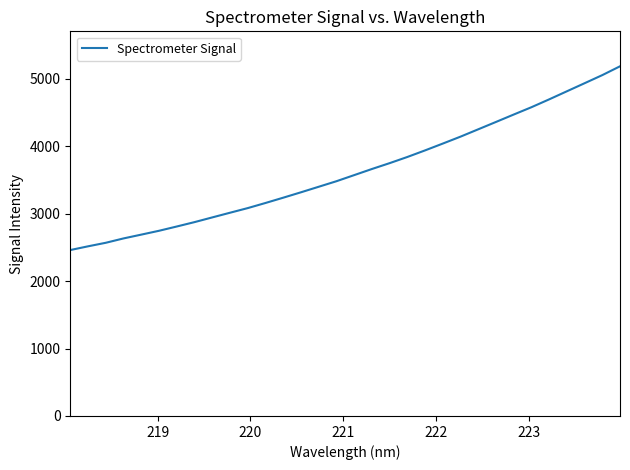

What is the greatest value displayed?

5185.0